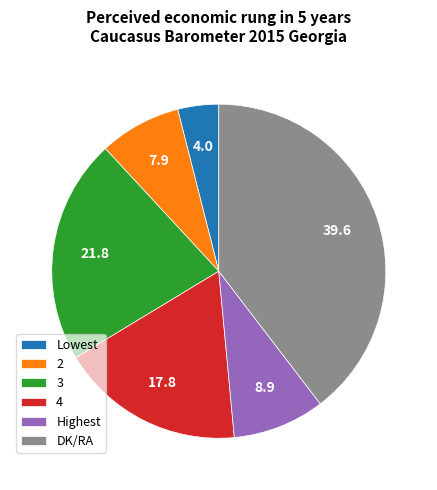

True or false: 4 accounts for 13% of the total.

False